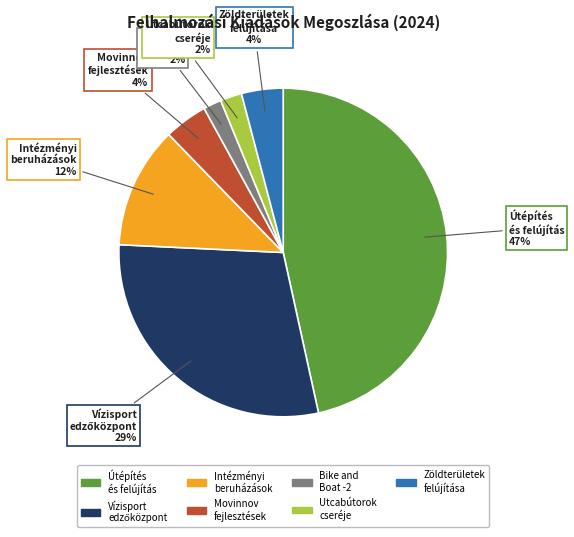

Is there a majority slice in this chart?

No